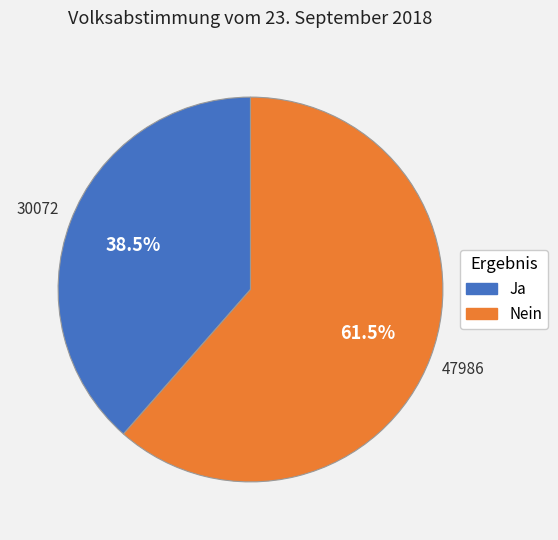

What is the smallest slice in the pie chart?

Ja